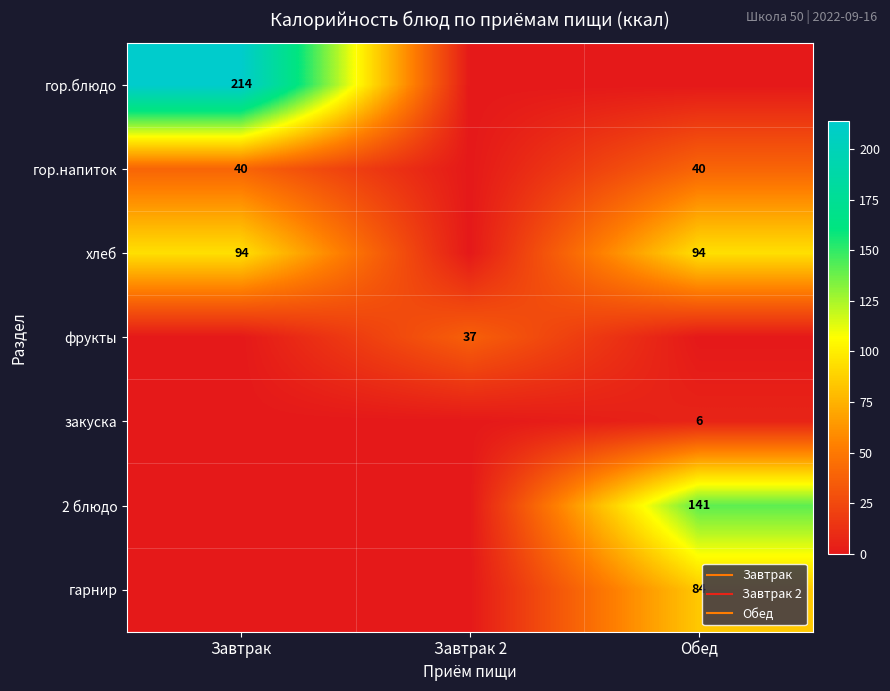

At which category is the sum across all series the highest?

Обед